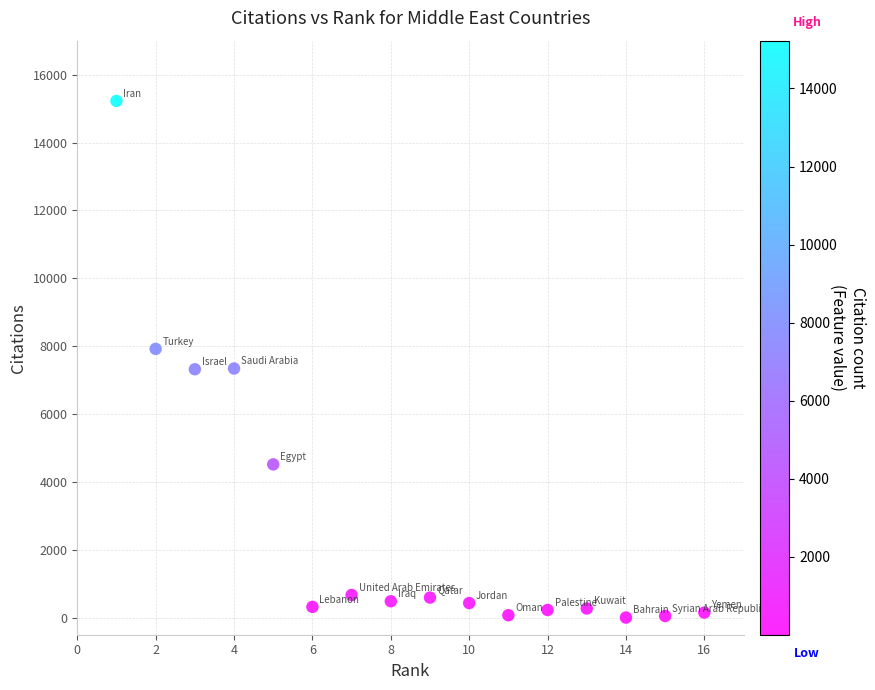

What is the range of Y values (max minus min)?

15219